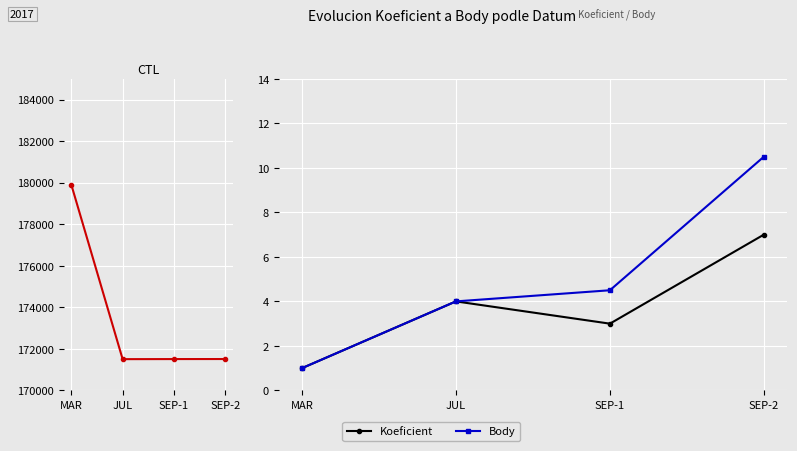

How many series are shown in this chart?

3